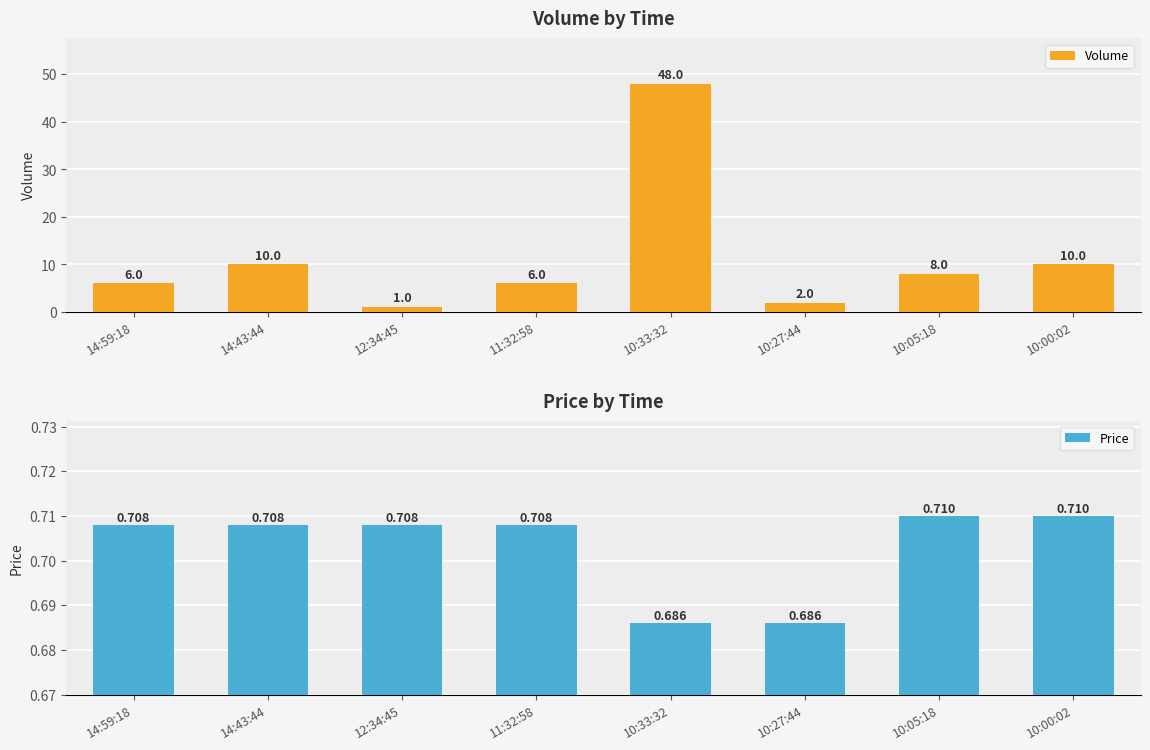

Are the bars horizontal?

No